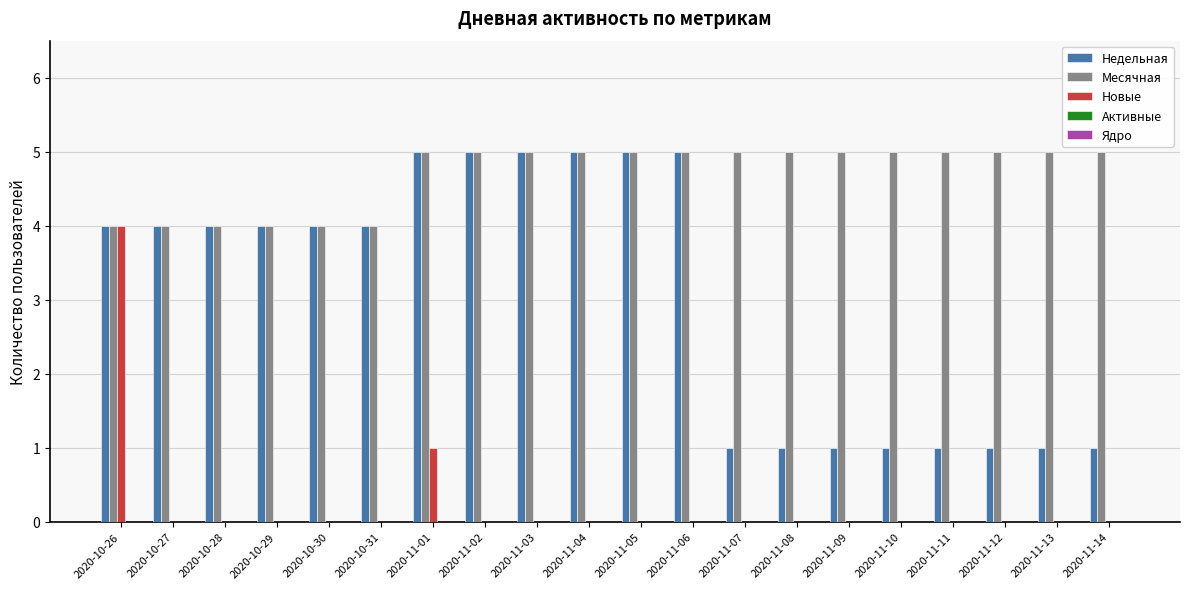

What is the sum of the Недельная values at 2020-11-12 and 2020-10-31?

5